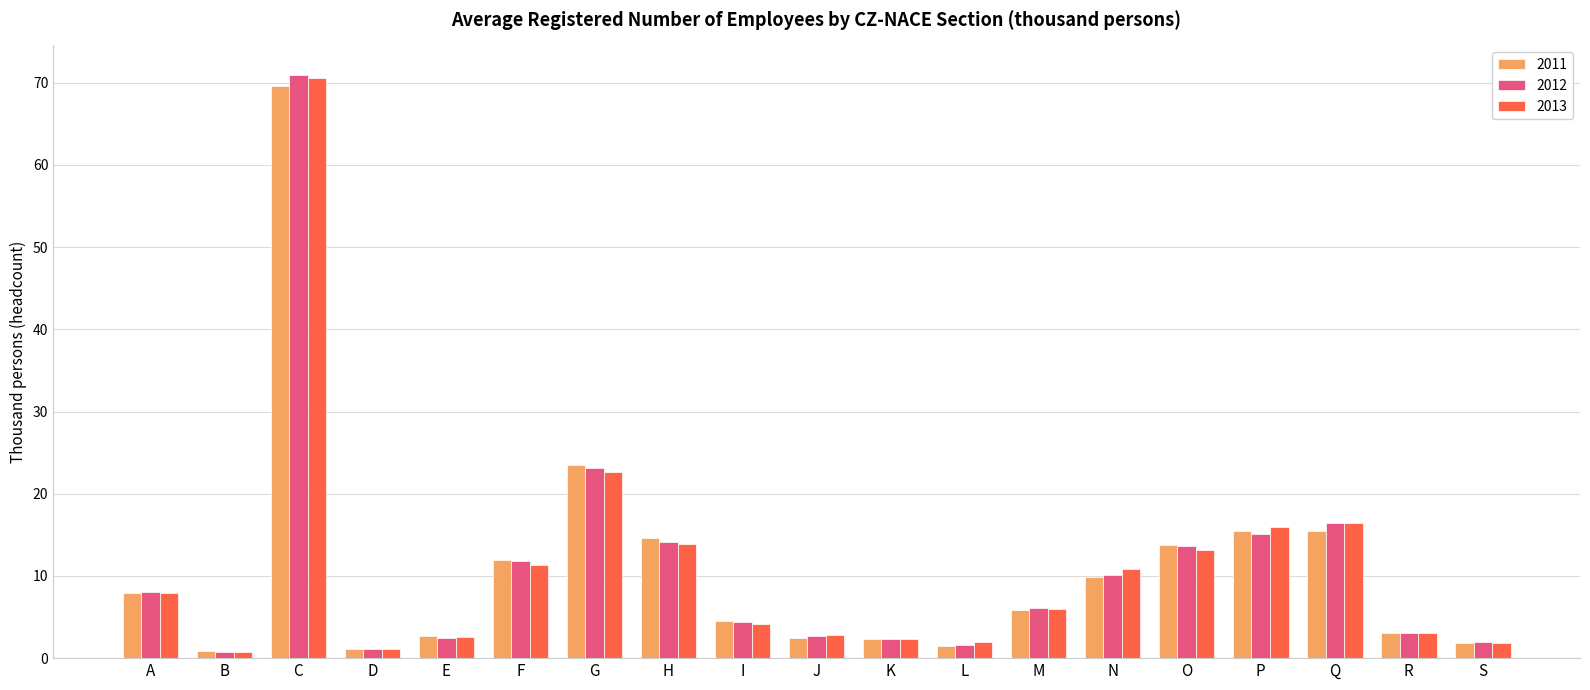

What is the value of the 2011 bar at the 17th from the left?

15.5